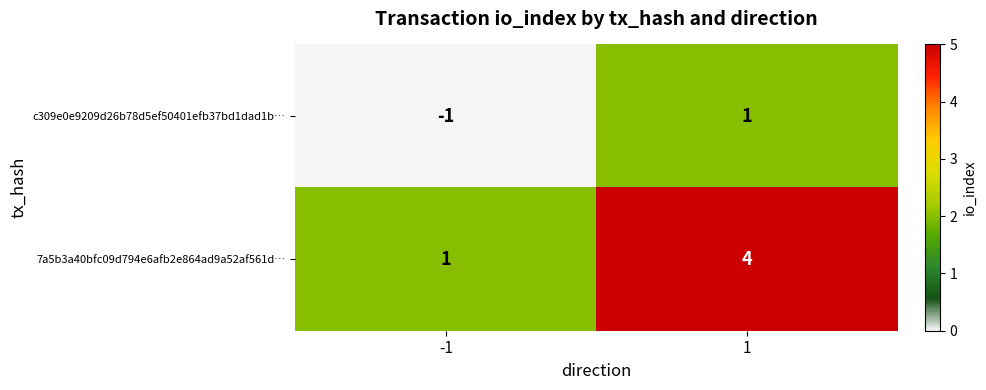

Rank the series by their average value, from highest to lowest.

7a5b3a40bfc09d794e6afb2e864ad9a52af561d…, c309e0e9209d26b78d5ef50401efb37bd1dad1b…